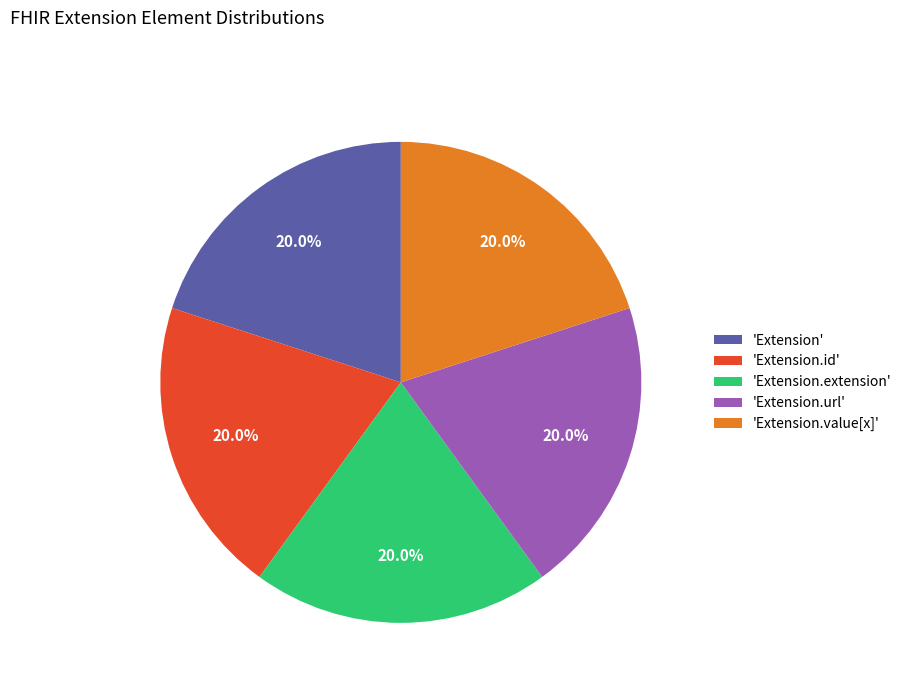

What is the ratio of the value at 'Extension.id' to the value at 'Extension.extension'?

1.0